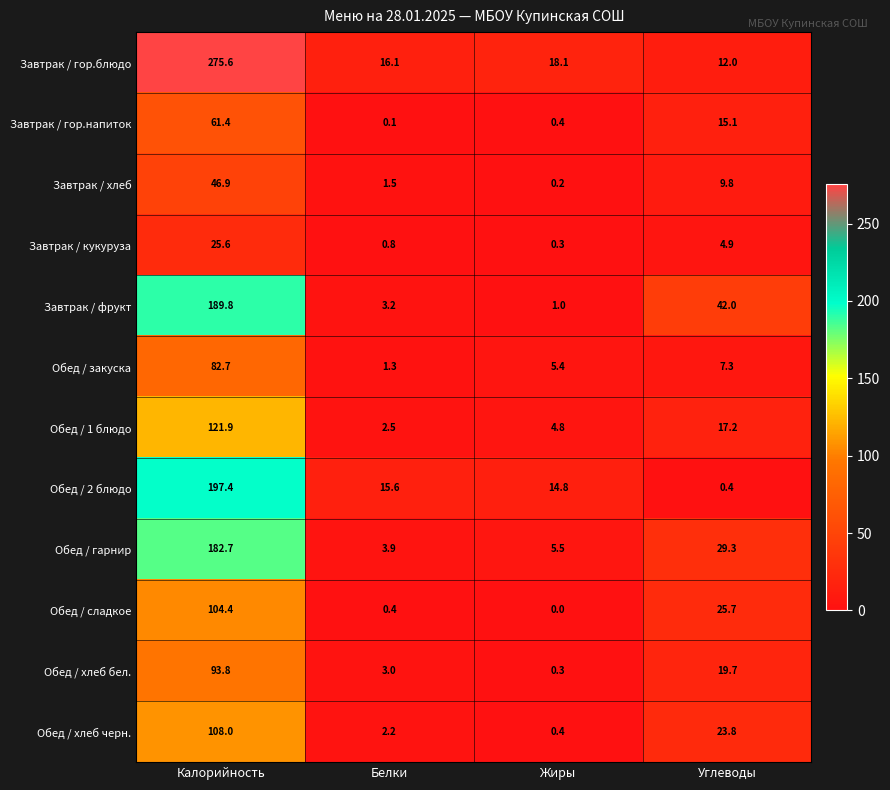

List the series in order of their peak value, lowest first.

Завтрак / кукуруза, Завтрак / хлеб, Завтрак / гор.напиток, Обед / закуска, Обед / хлеб бел., Обед / сладкое, Обед / хлеб черн., Обед / 1 блюдо, Обед / гарнир, Завтрак / фрукт, Обед / 2 блюдо, Завтрак / гор.блюдо